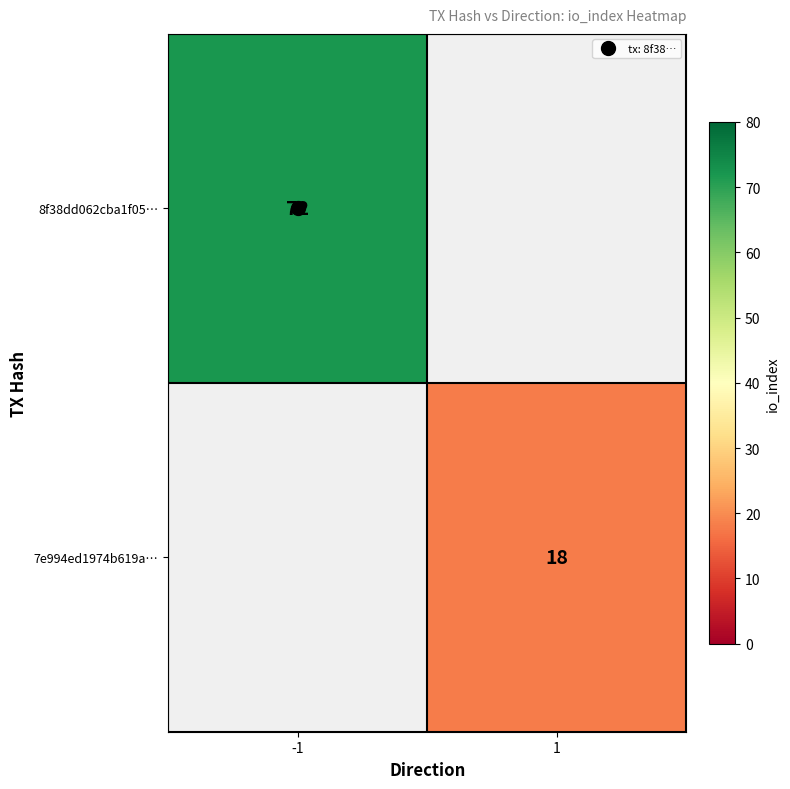

How many values in 7e994ed1974b619a… are above zero?

1